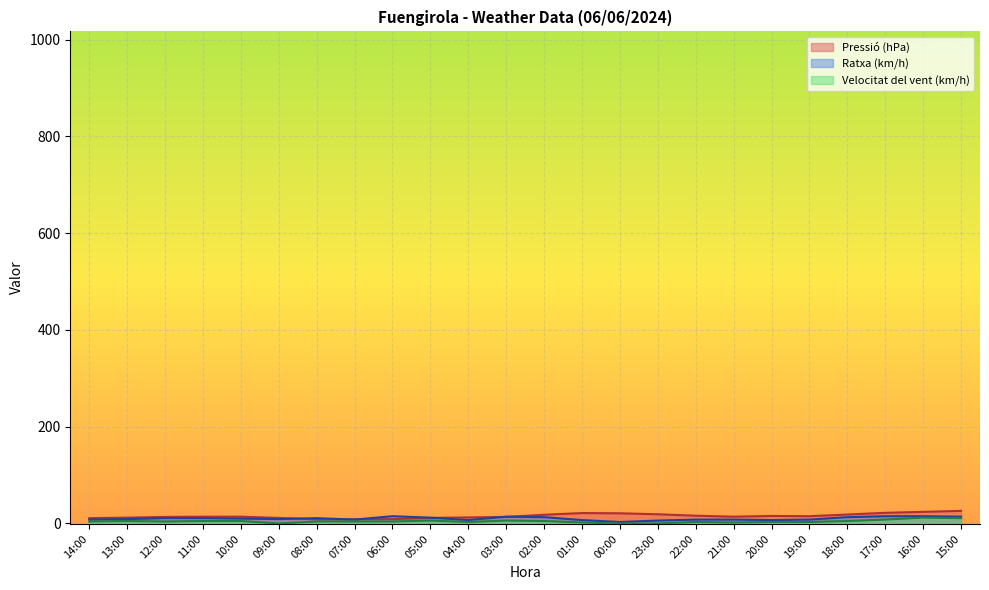

Which series has the widest spread of values?

Pressió (hPa)